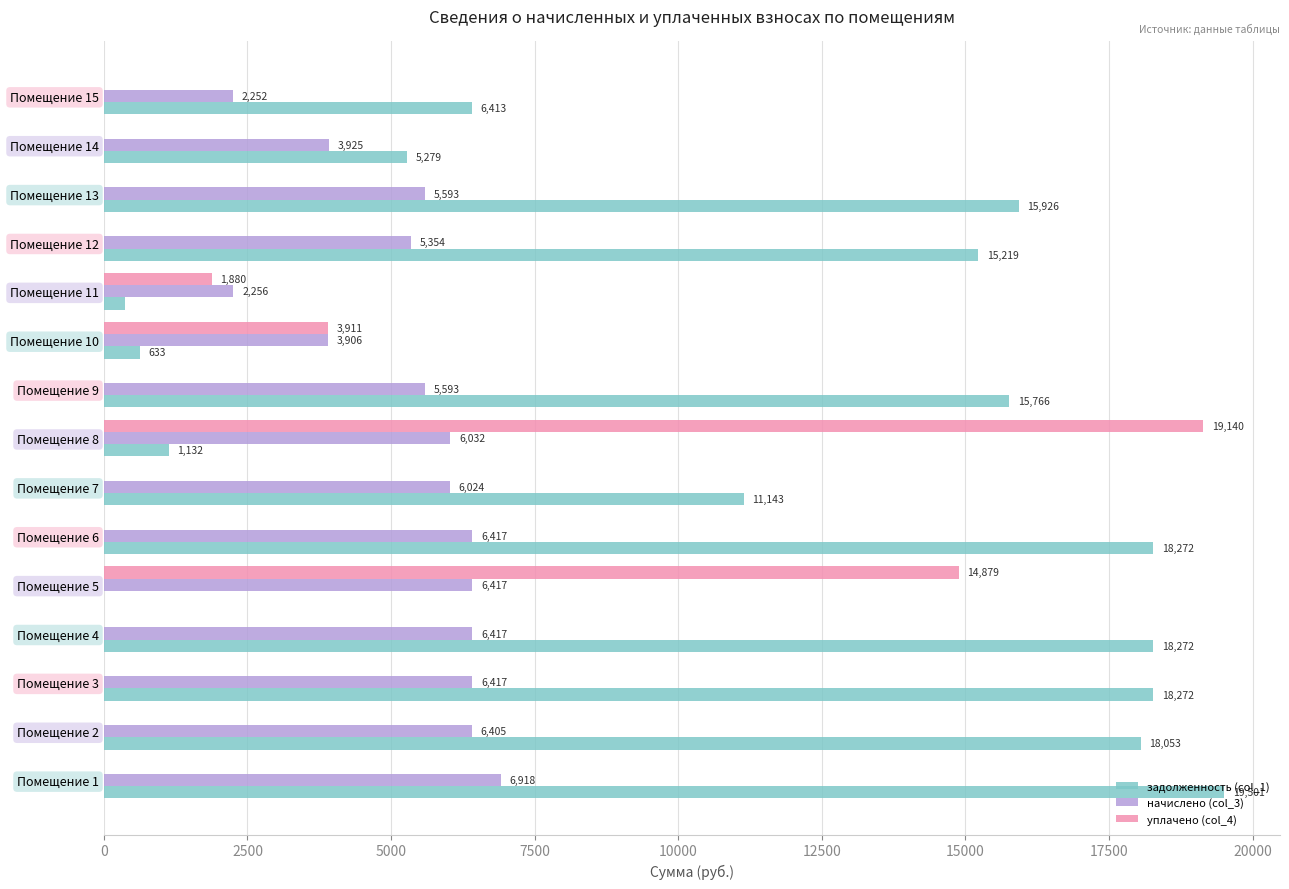

At which category does the chart reach its peak across all series?

Помещение 1